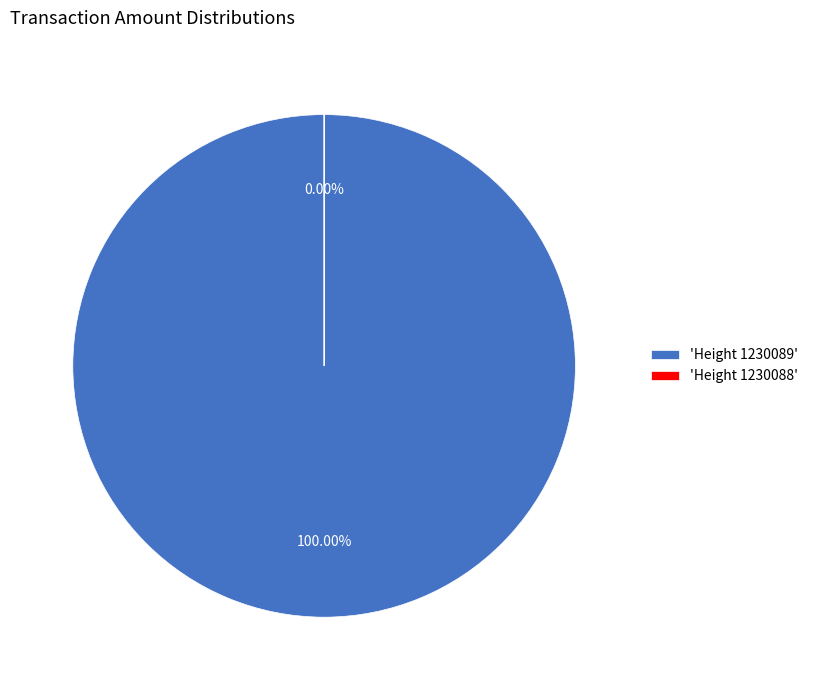

What is the largest slice in the pie chart?

Height 1230089